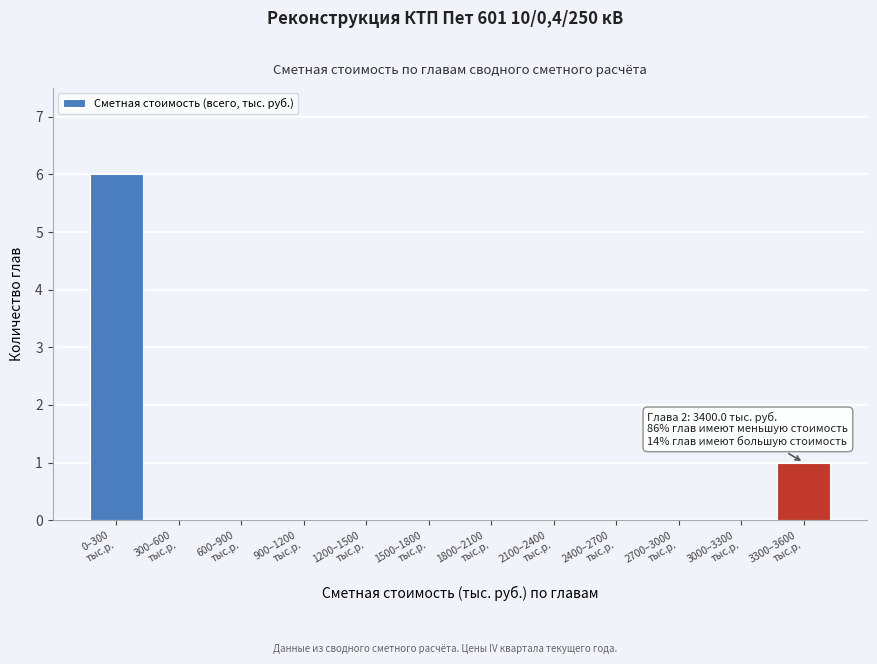

What is the sum of all values?

7